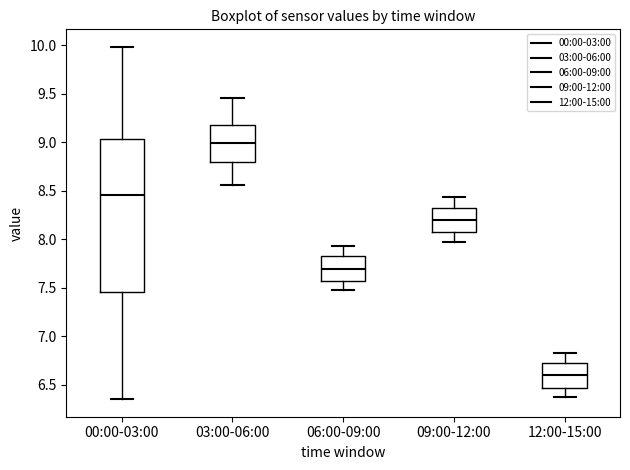

Which box has the highest median line?

03:00-06:00